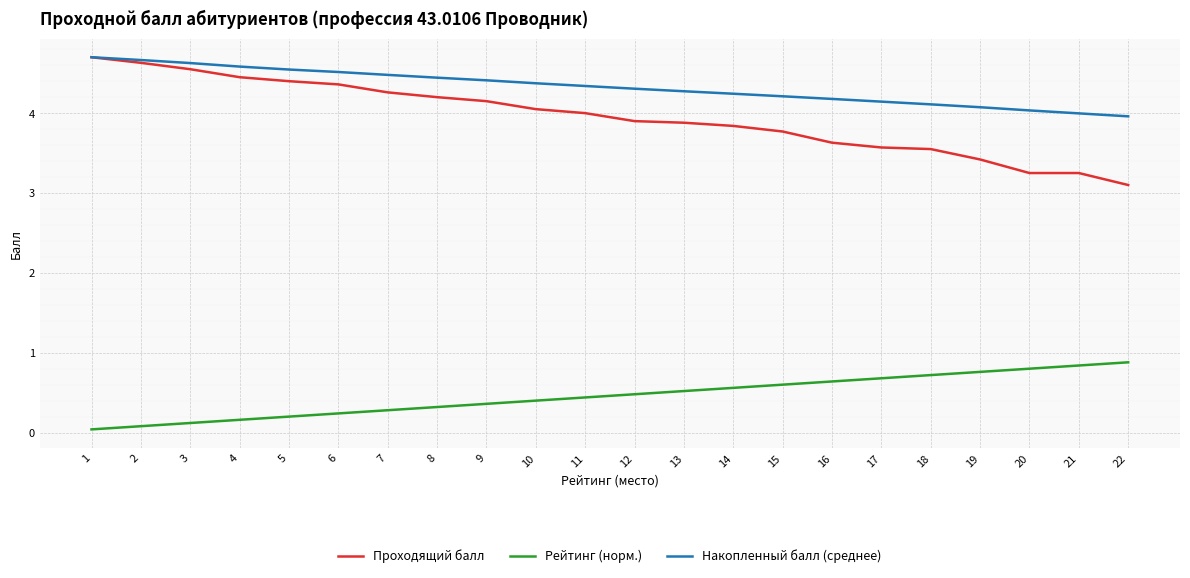

What are all the series names shown in the legend?

Проходящий балл, Рейтинг (норм.), Накопленный балл (среднее)